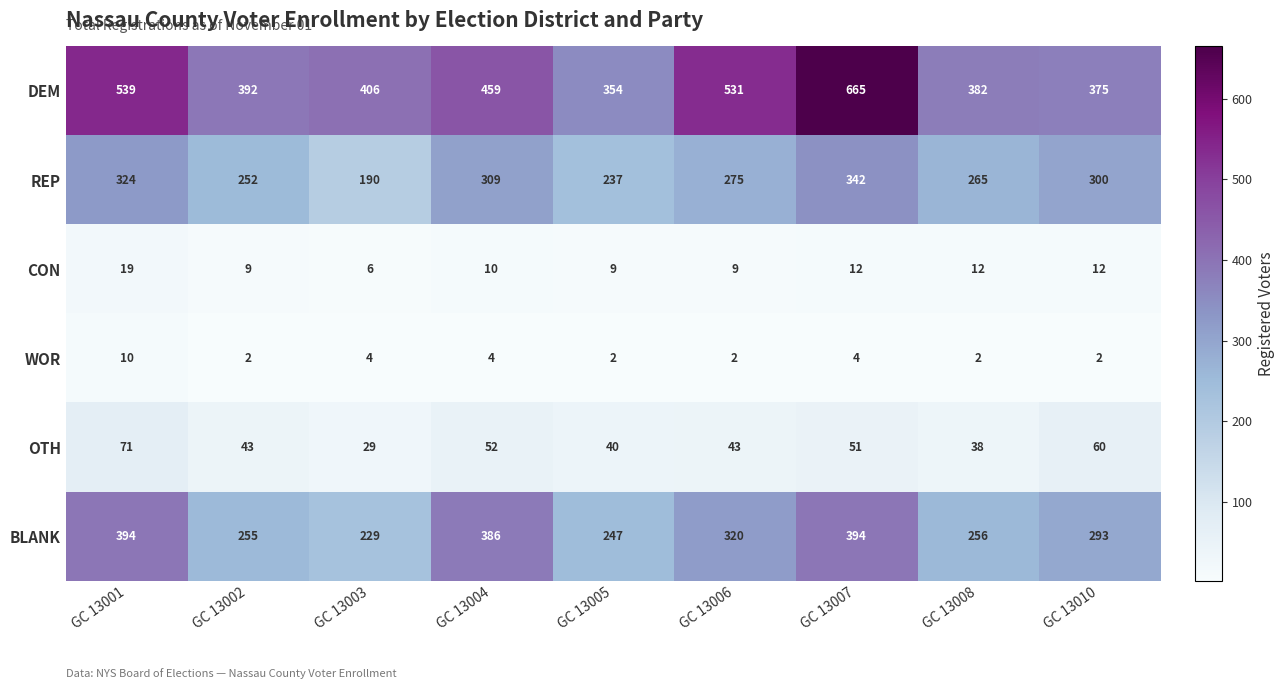

Between GC 13003 and GC 13005, which series saw the biggest shift?

DEM